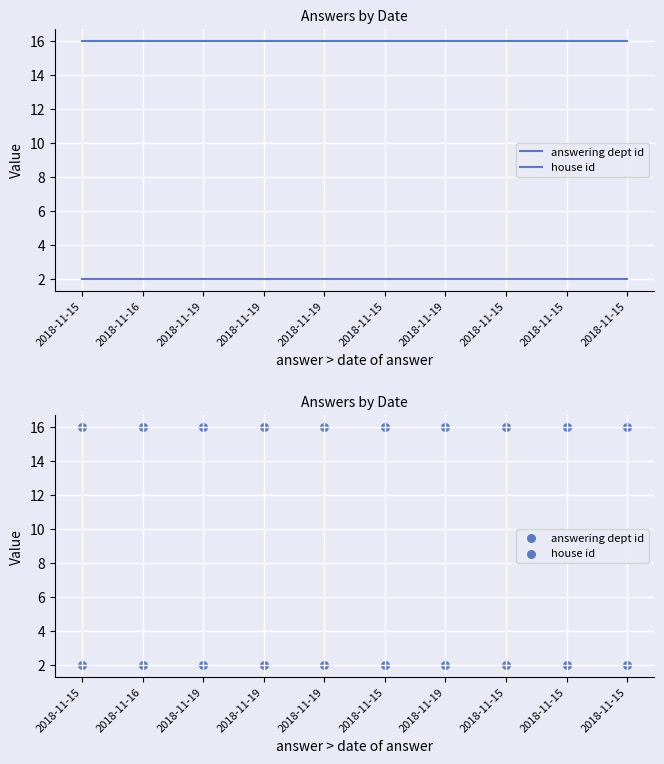

At which category is the sum across all series the highest?

2018-11-15